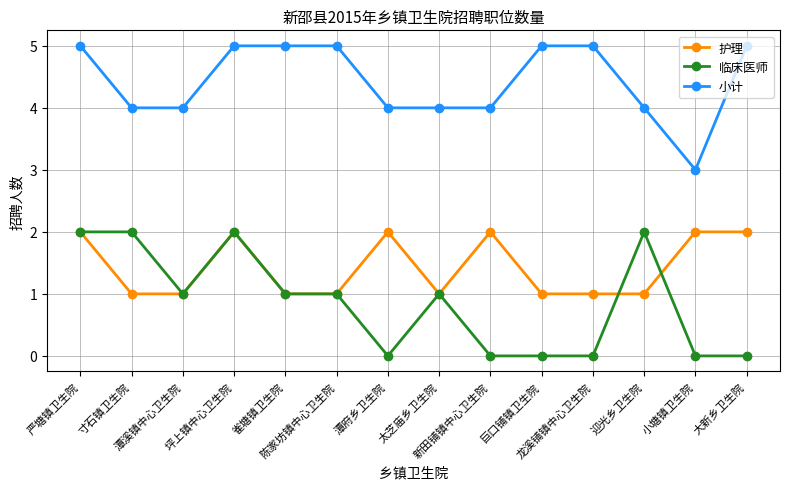

What are all the series names shown in the legend?

护理, 临床医师, 小计